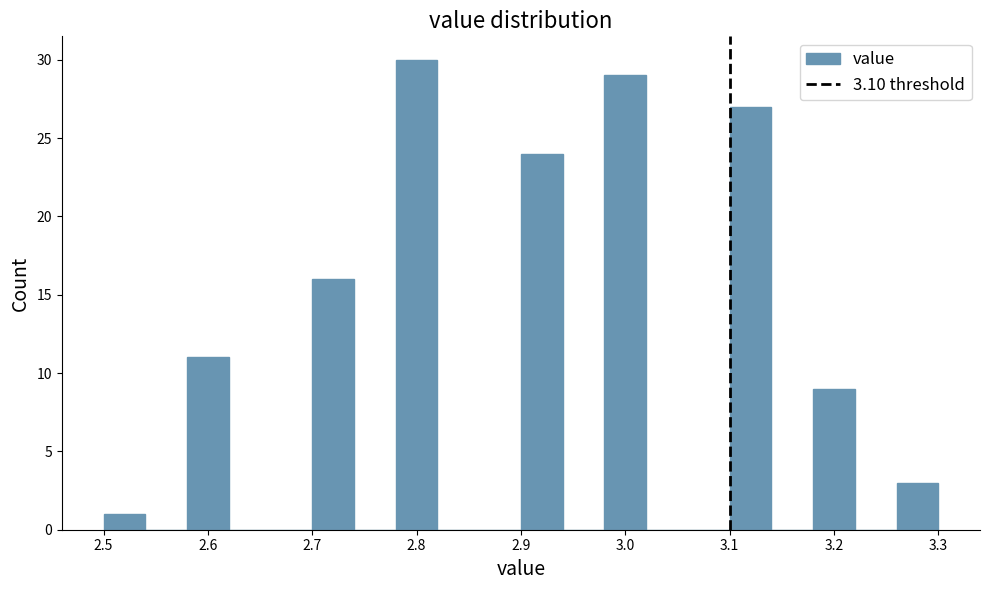

What is the height of the bar covering 3.10 to 3.14 on the x-axis? The values are not printed on the chart, so give them approximately, as read against the axis.

27